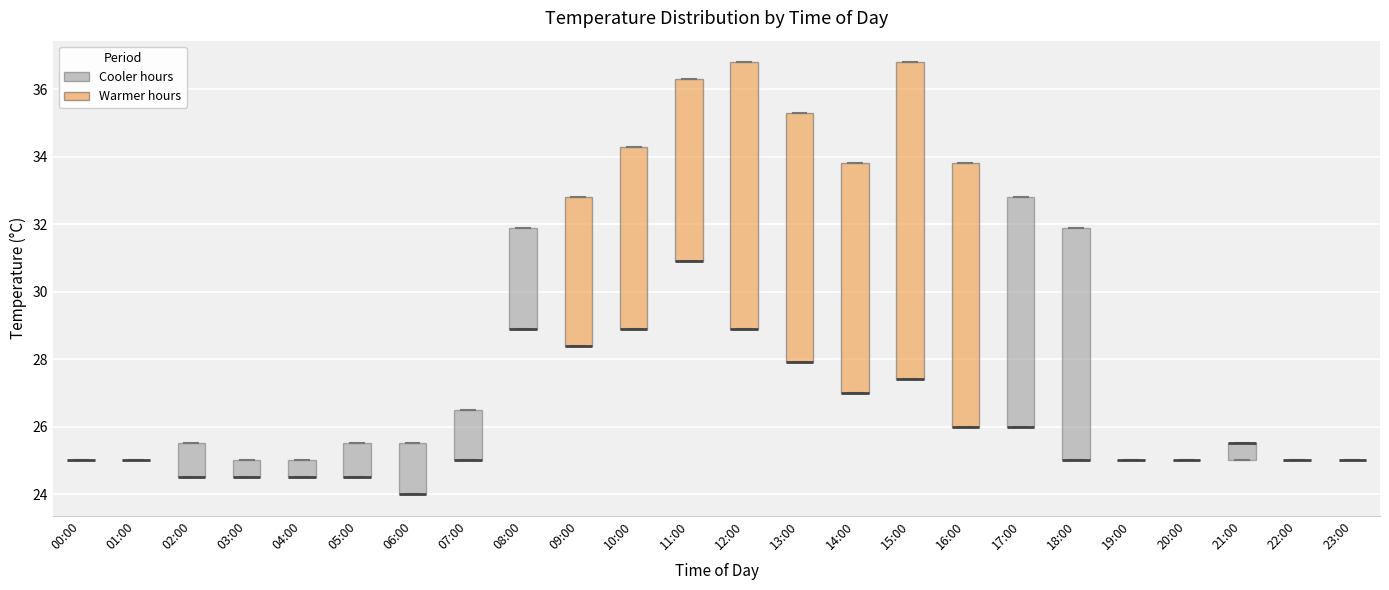

Reading left to right, read every box against the y-axis: the position of its median line, the range the box covers, and the ends of its whiskers. The values are not printed on the chart, so give them approximately, as read against the axis.

00:00: box collapsed to a line at 25.0, whiskers 25.0 to 25.0
01:00: box collapsed to a line at 25.0, whiskers 25.0 to 25.0
02:00: median 24.6 (drawn on the box's lower edge), box 24.6 to 25.6, whiskers 24.6 to 25.6
03:00: median 24.6 (drawn on the box's lower edge), box 24.6 to 25.0, whiskers 24.6 to 25.0
04:00: median 24.6 (drawn on the box's lower edge), box 24.6 to 25.0, whiskers 24.6 to 25.0
05:00: median 24.6 (drawn on the box's lower edge), box 24.6 to 25.6, whiskers 24.6 to 25.6
06:00: median 24.0 (drawn on the box's lower edge), box 24.0 to 25.6, whiskers 24.0 to 25.6
07:00: median 25.0 (drawn on the box's lower edge), box 25.0 to 26.6, whiskers 25.0 to 26.6
08:00: median 29.0 (drawn on the box's lower edge), box 29.0 to 32.0, whiskers 29.0 to 32.0
09:00: median 28.4 (drawn on the box's lower edge), box 28.4 to 32.8, whiskers 28.4 to 32.8
10:00: median 29.0 (drawn on the box's lower edge), box 29.0 to 34.4, whiskers 29.0 to 34.4
11:00: median 31.0 (drawn on the box's lower edge), box 31.0 to 36.4, whiskers 31.0 to 36.4
12:00: median 29.0 (drawn on the box's lower edge), box 29.0 to 36.8, whiskers 29.0 to 36.8
13:00: median 28.0 (drawn on the box's lower edge), box 28.0 to 35.4, whiskers 28.0 to 35.4
14:00: median 27.0 (drawn on the box's lower edge), box 27.0 to 33.8, whiskers 27.0 to 33.8
15:00: median 27.4 (drawn on the box's lower edge), box 27.4 to 36.8, whiskers 27.4 to 36.8
16:00: median 26.0 (drawn on the box's lower edge), box 26.0 to 33.8, whiskers 26.0 to 33.8
17:00: median 26.0 (drawn on the box's lower edge), box 26.0 to 32.8, whiskers 26.0 to 32.8
18:00: median 25.0 (drawn on the box's lower edge), box 25.0 to 32.0, whiskers 25.0 to 32.0
19:00: box collapsed to a line at 25.0, whiskers 25.0 to 25.0
20:00: box collapsed to a line at 25.0, whiskers 25.0 to 25.0
21:00: median 25.6 (drawn on the box's upper edge), box 25.0 to 25.6, whiskers 25.0 to 25.6
22:00: box collapsed to a line at 25.0, whiskers 25.0 to 25.0
23:00: box collapsed to a line at 25.0, whiskers 25.0 to 25.0